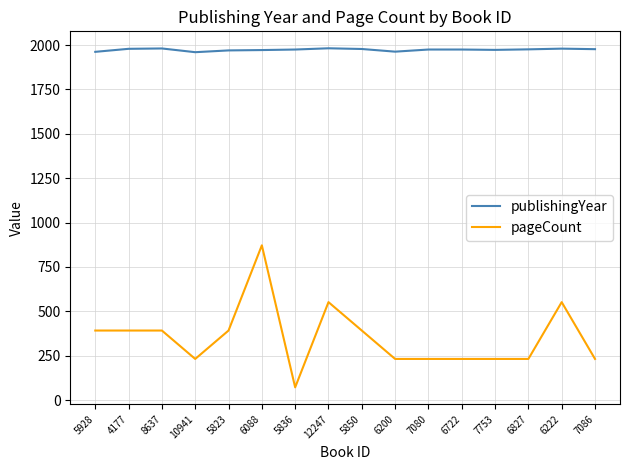

What is the sum of the pageCount values at 8637 and 7086?

624